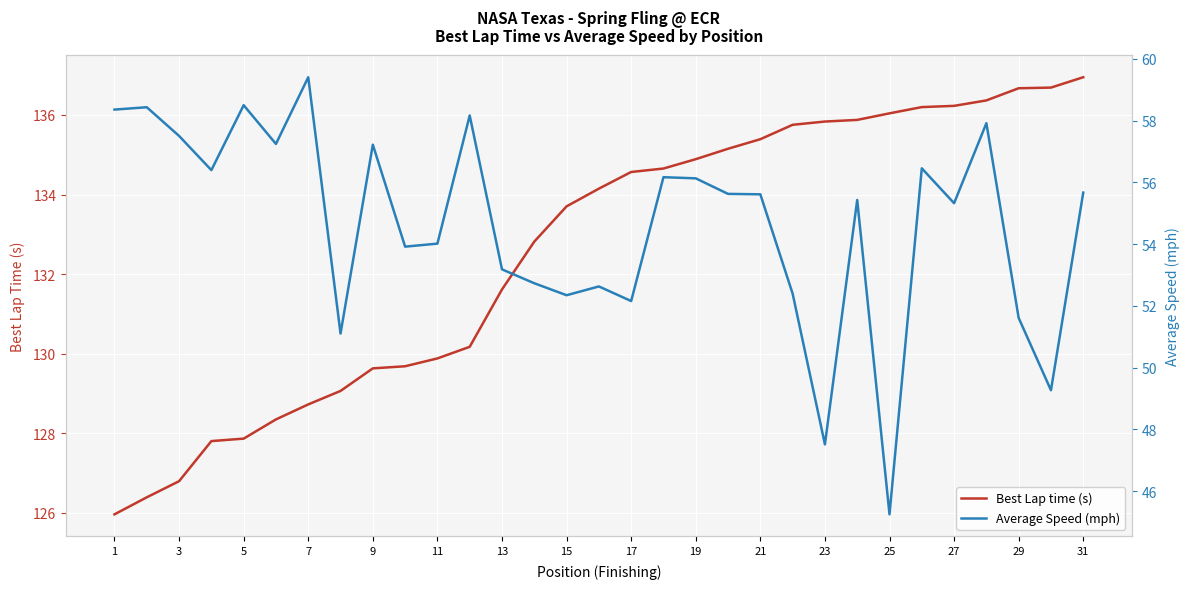

How many values in the Average Speed (mph) series are below 55?

13